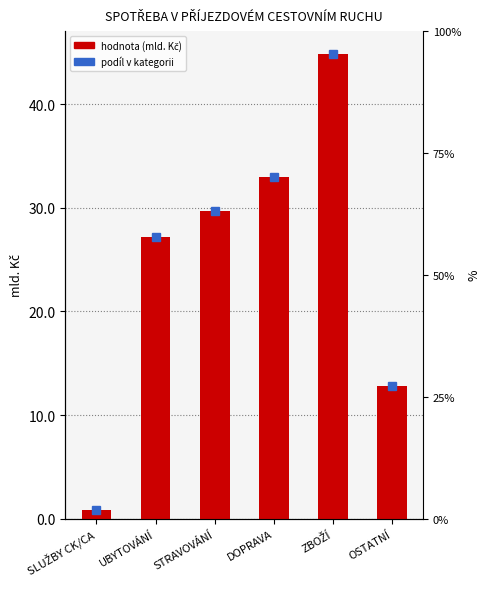

Reading right to left, list all the values displayed in this chart.

OSTATNÍ=12.8	ZBOŽÍ=44.8	DOPRAVA=33.0	STRAVOVÁNÍ=29.6	UBYTOVÁNÍ=27.1	SLUŽBY CK/CA=0.8